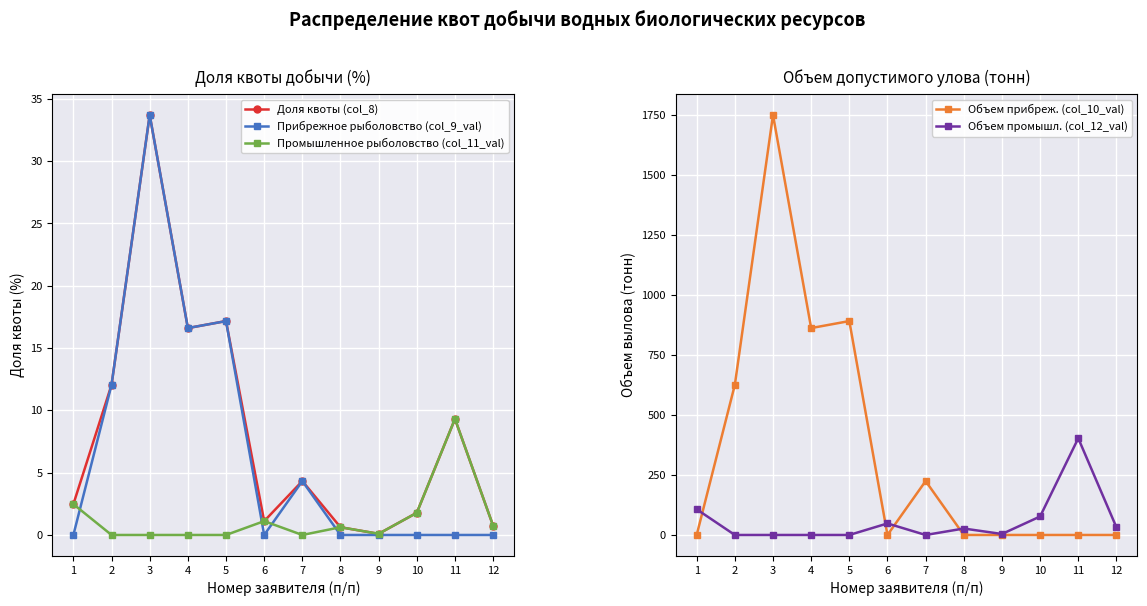

Between 2 and 8, which series saw the biggest shift?

Объем прибреж. (col_10_val)